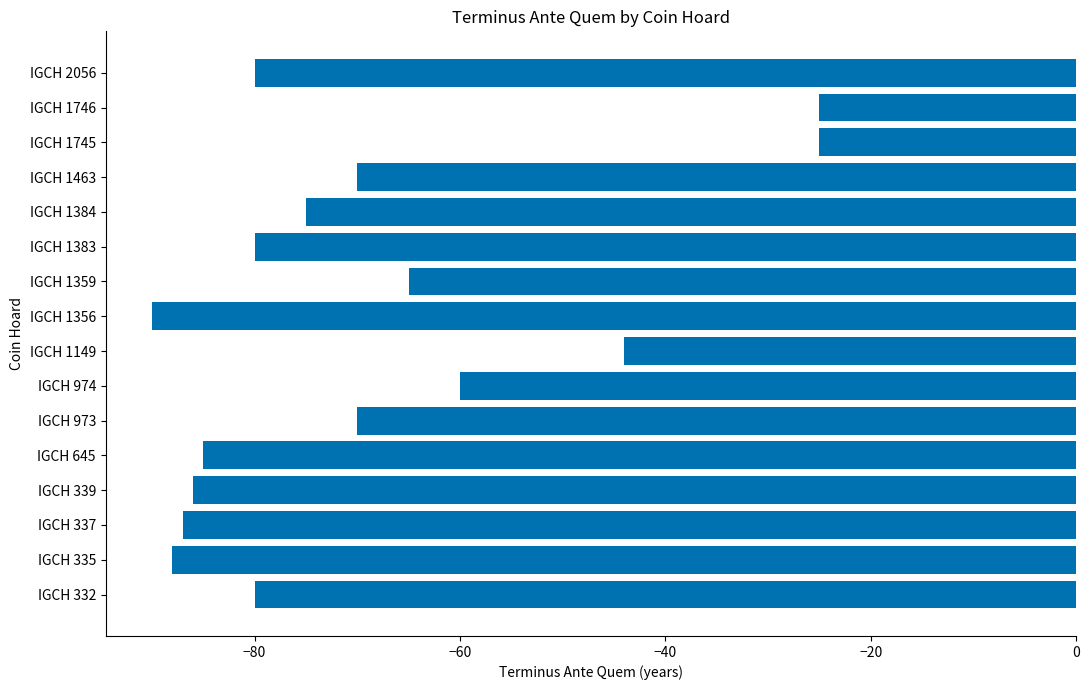

The chart shows a value of -70 at IGCH 1463. True or false?

True